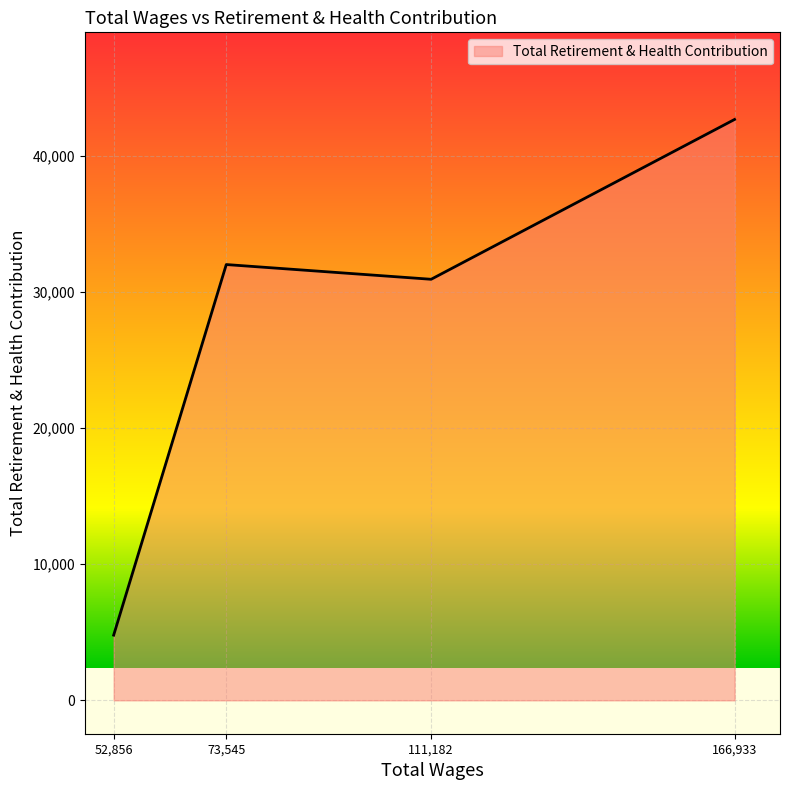

Count the number of data series in this chart.

1